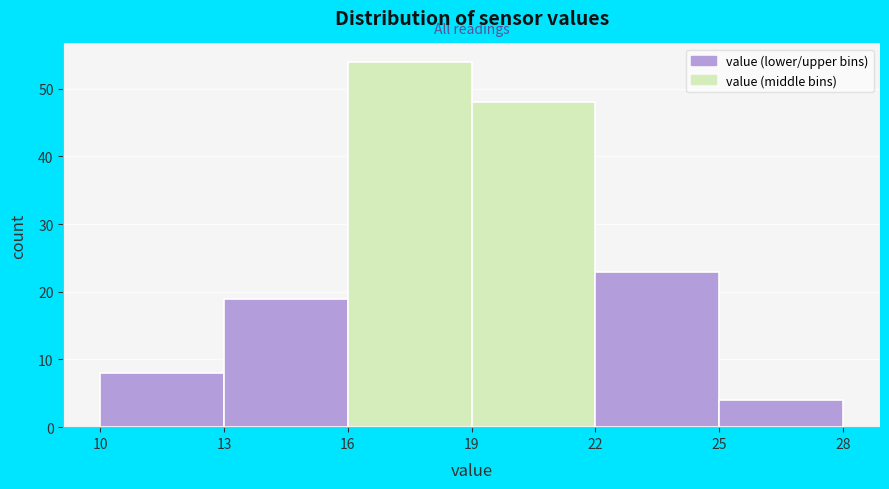

Reading left to right, transcribe this chart: for each bar, give the range it covers on the x-axis and its height. The values are not printed on the chart, so give them approximately, as read against the axis.

10 to 13: 8
13 to 16: 19
16 to 19: 54
19 to 22: 48
22 to 25: 23
25 to 28: 4